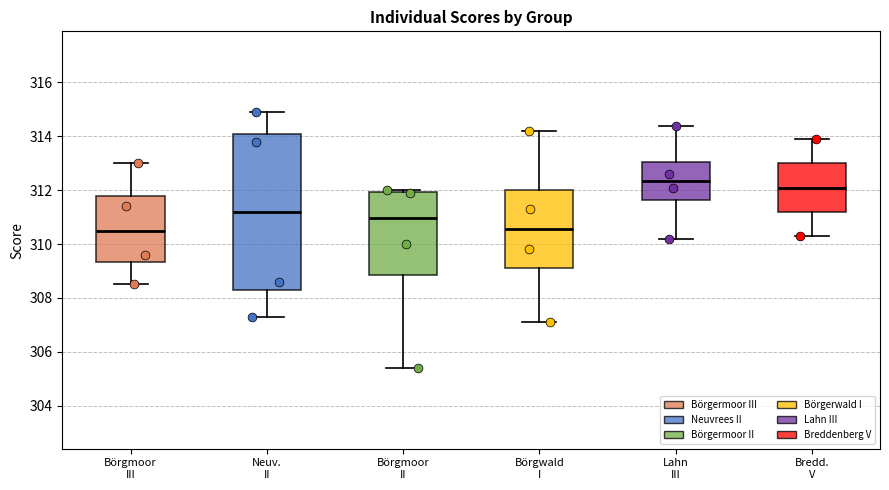

Reading left to right, transcribe this box plot: for each box, give where its median line is, the range the box spans, and where its two whiskers end, as read against the y-axis. The values are not printed on the chart, so give them approximately, as read against the axis.

Börgmoor III: median 310.6, box 309.4 to 311.8, whiskers 308.6 to 313.0
Neuv. II: median 311.2, box 308.2 to 314.0, whiskers 307.4 to 315.0
Börgmoor II: median 311.0, box 308.8 to 312.0, whiskers 305.4 to 312.0 (just above the box's upper edge)
Börgwald I: median 310.6, box 309.2 to 312.0, whiskers 307.2 to 314.2
Lahn III: median 312.4, box 311.6 to 313.0, whiskers 310.2 to 314.4
Bredd. V: median 312.2, box 311.2 to 313.0, whiskers 310.4 to 314.0